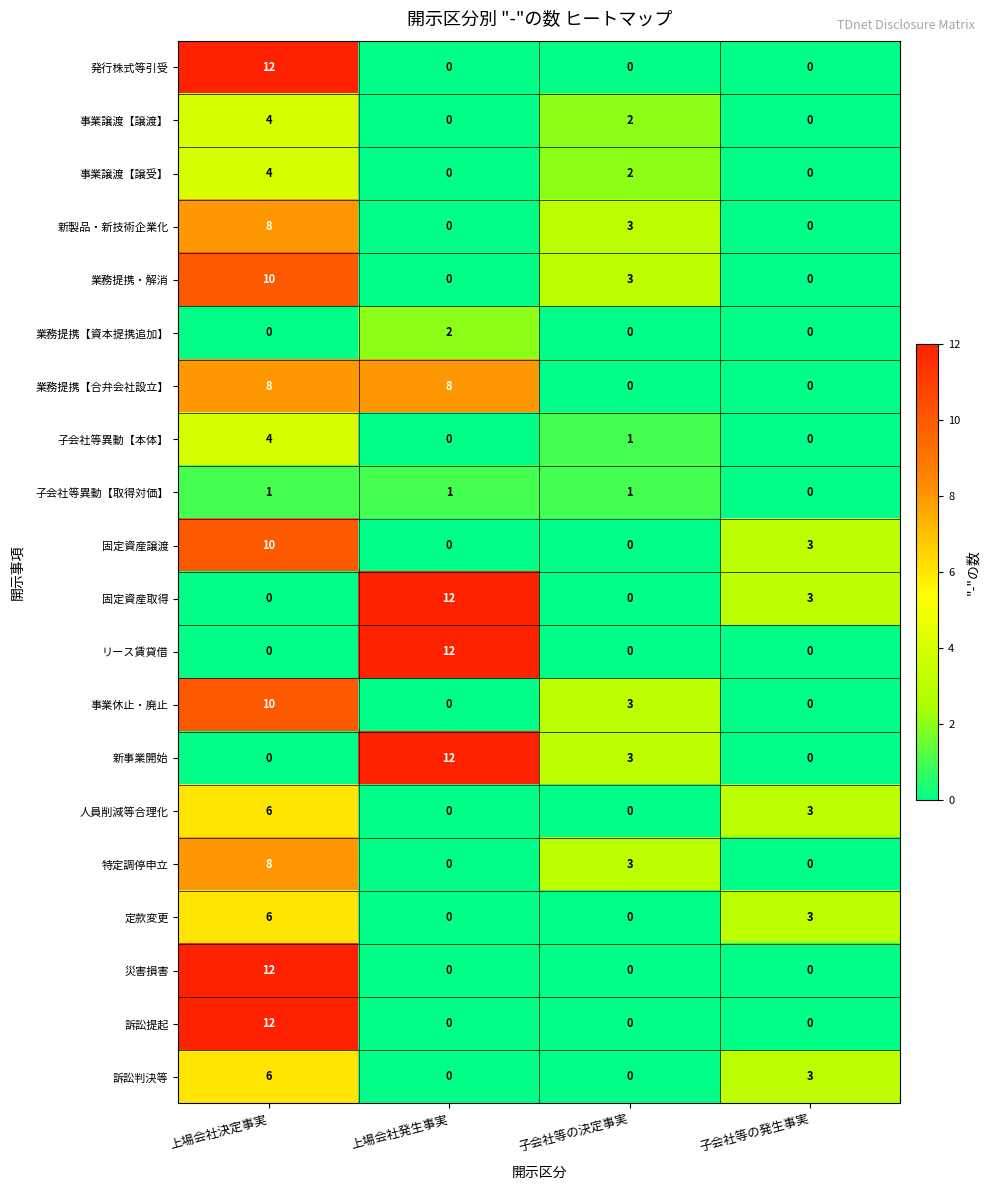

The value of リース賃貸借 at 子会社等の発生事実 is 0. True or false?

True